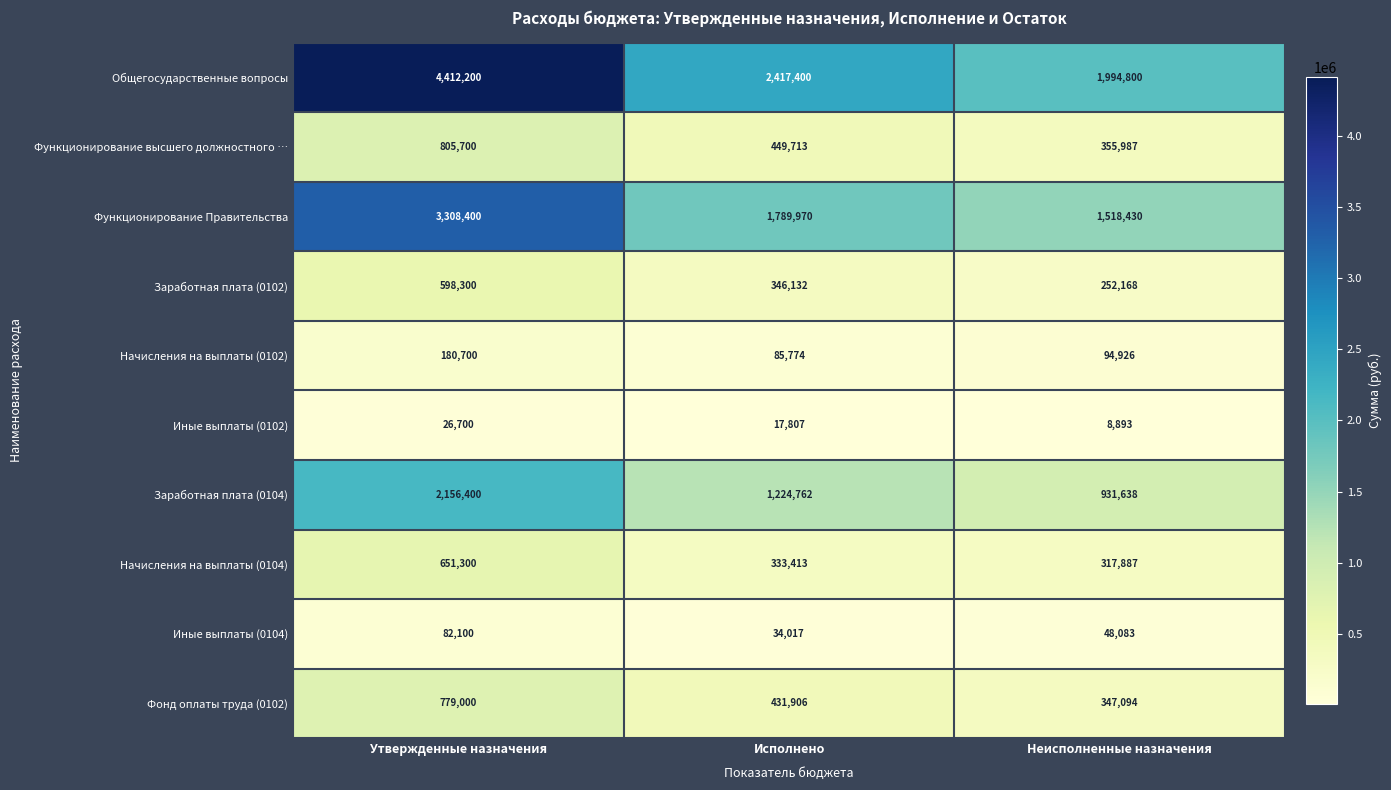

What is the minimum value shown in the chart?

8893.0